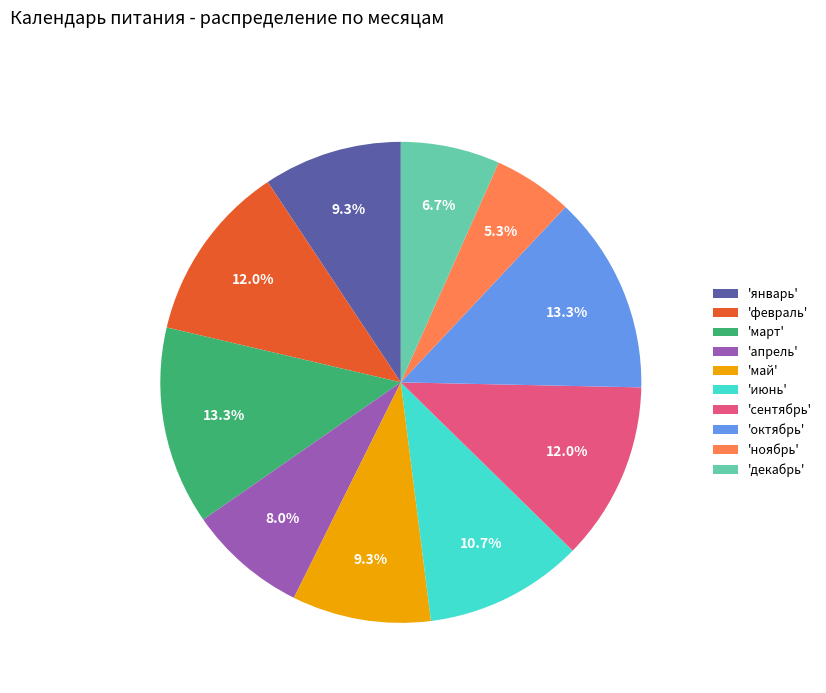

Count the number of slices in the pie.

10